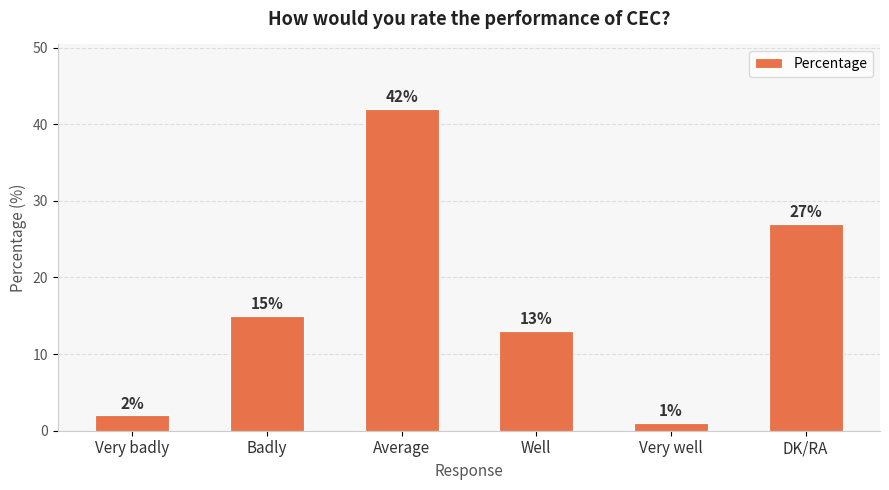

What is the value of the 4th bar from the left?

13